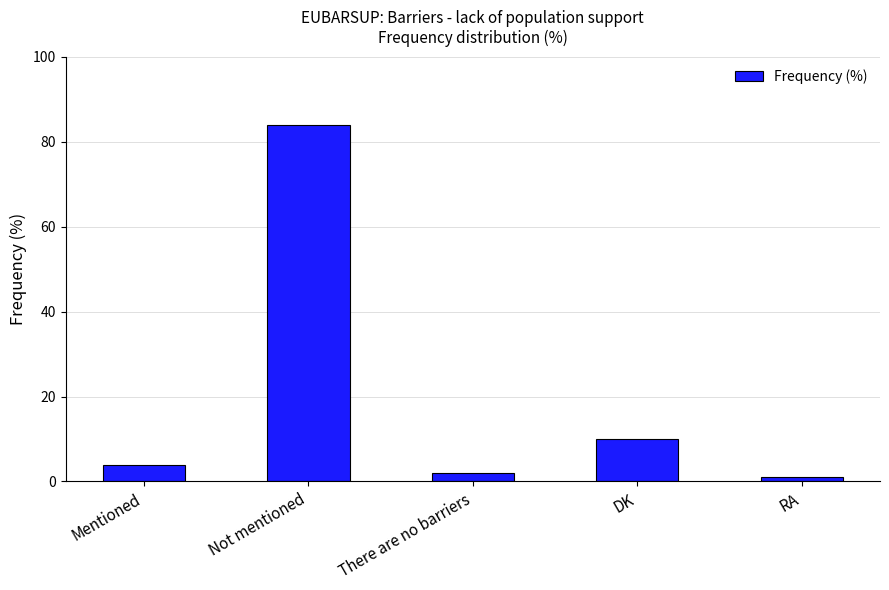

What is the smallest value displayed?

1